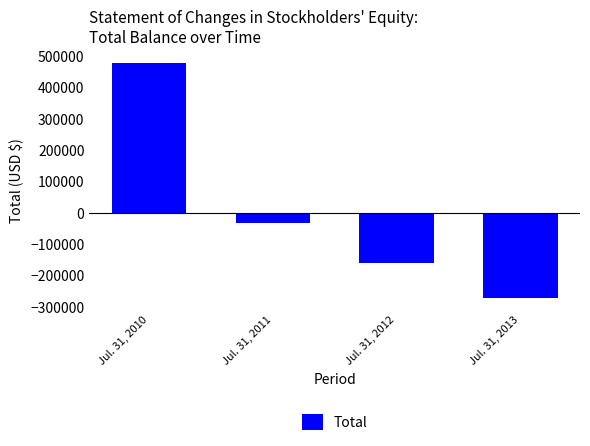

Count the number of data series in this chart.

1